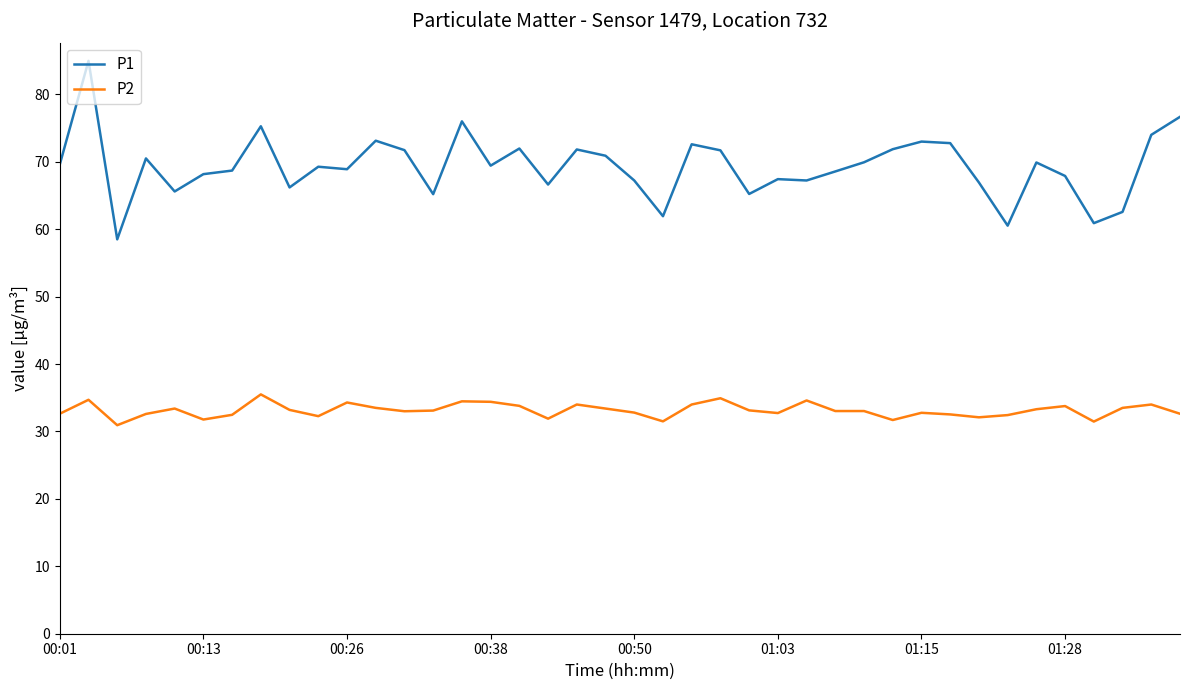

In P1, how many points are lower than both neighbors (excluding endpoints)?

12